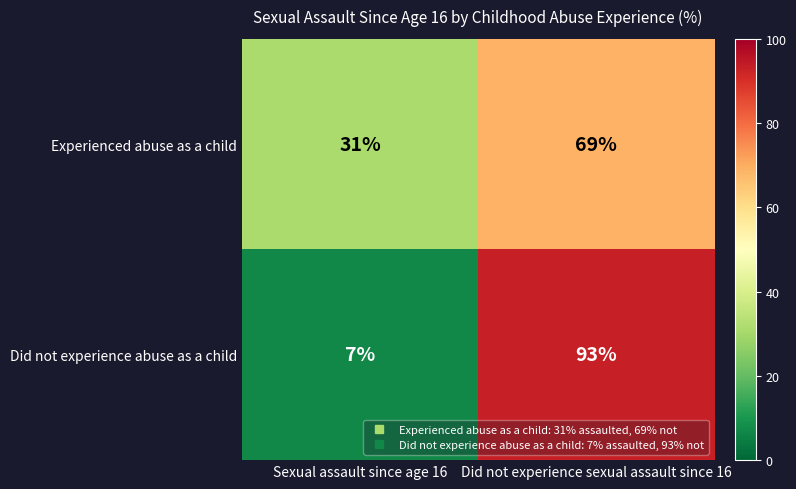

What is the minimum value shown in the chart?

7